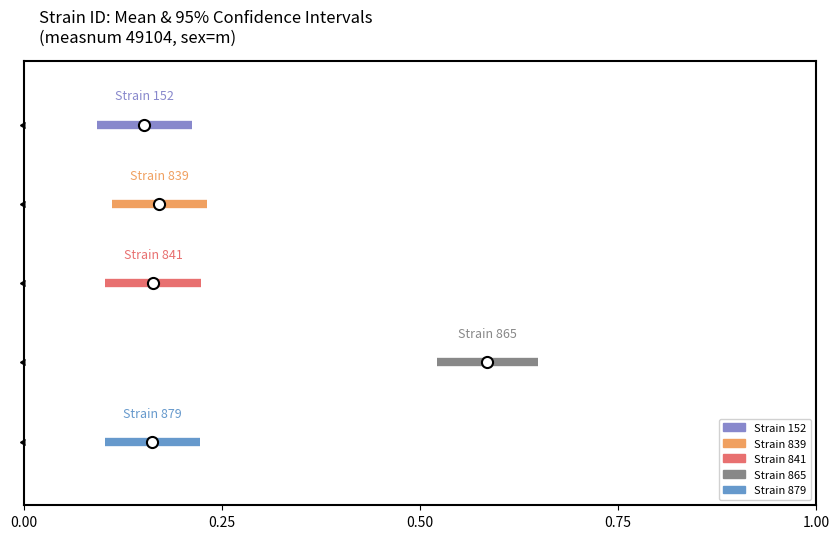

Does the chart have visible grid lines?

No